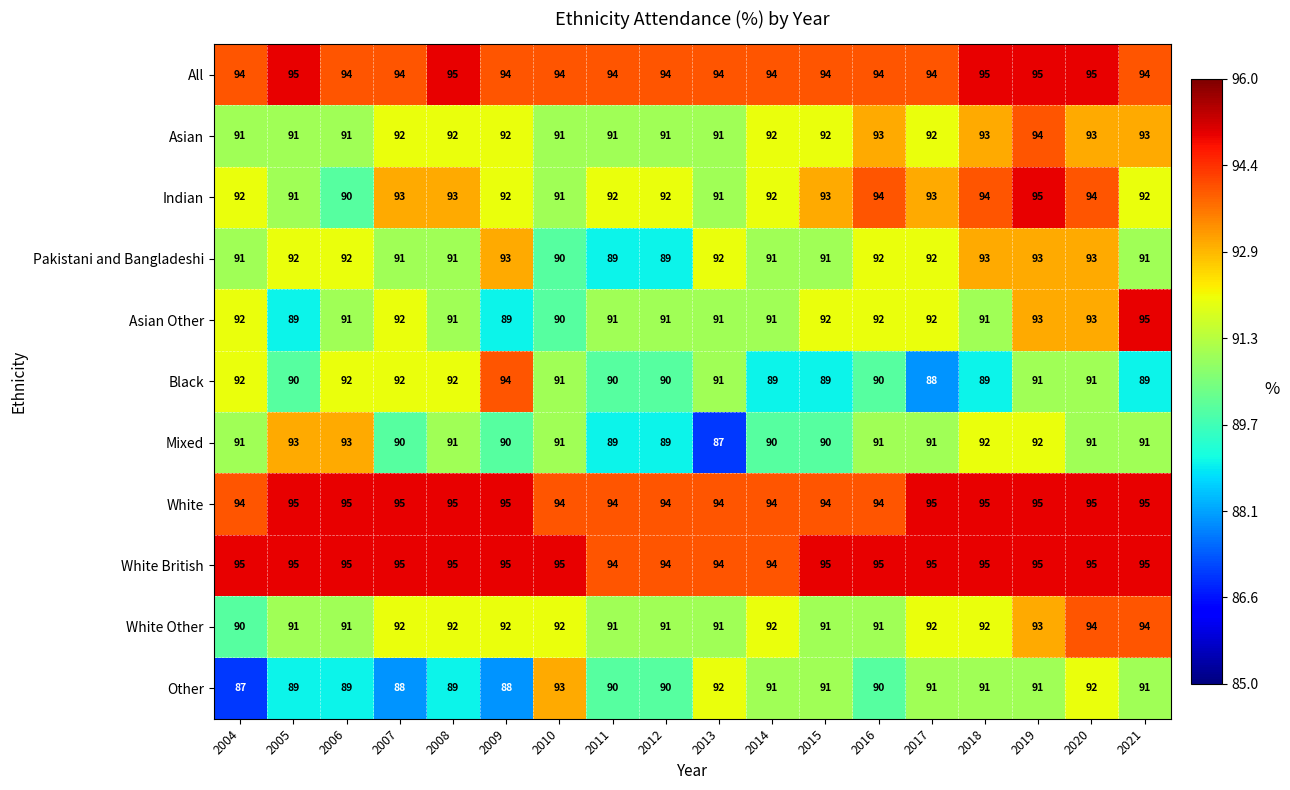

What is the lowest value of the White series?

94